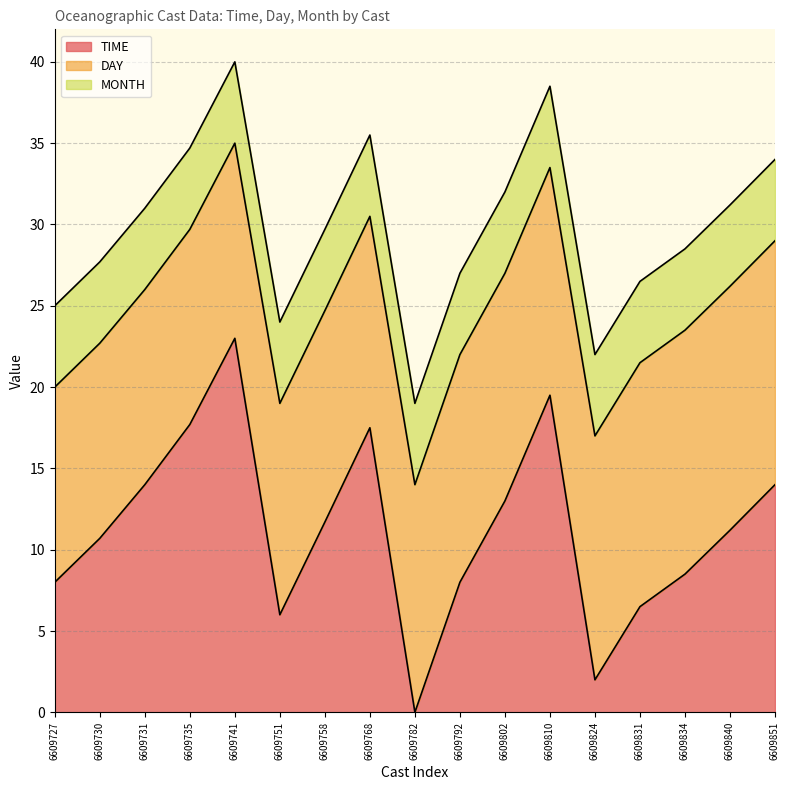

How many intersections are there between TIME and DAY?

6